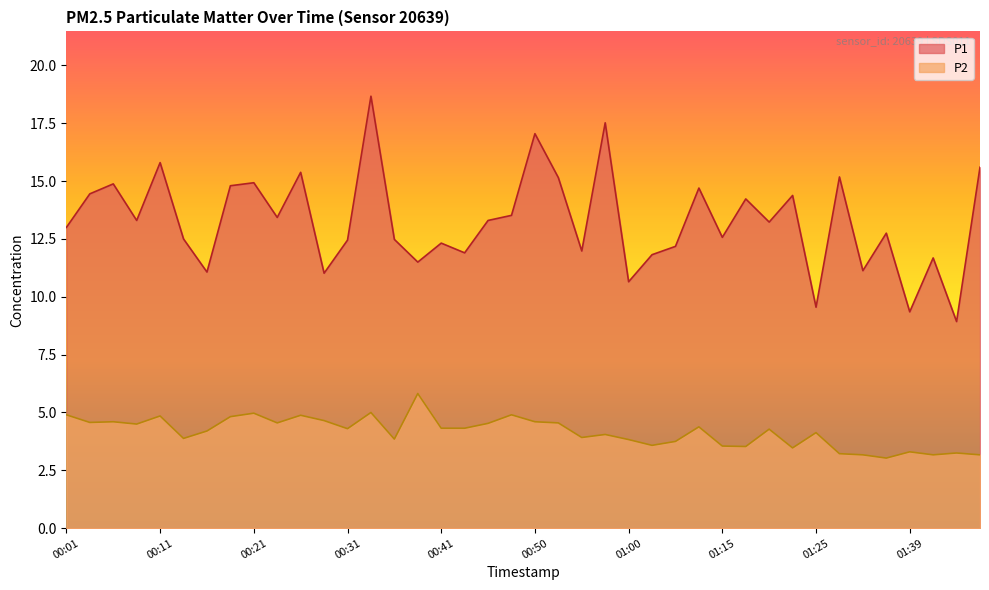

What are all the series names shown in the legend?

P1, P2